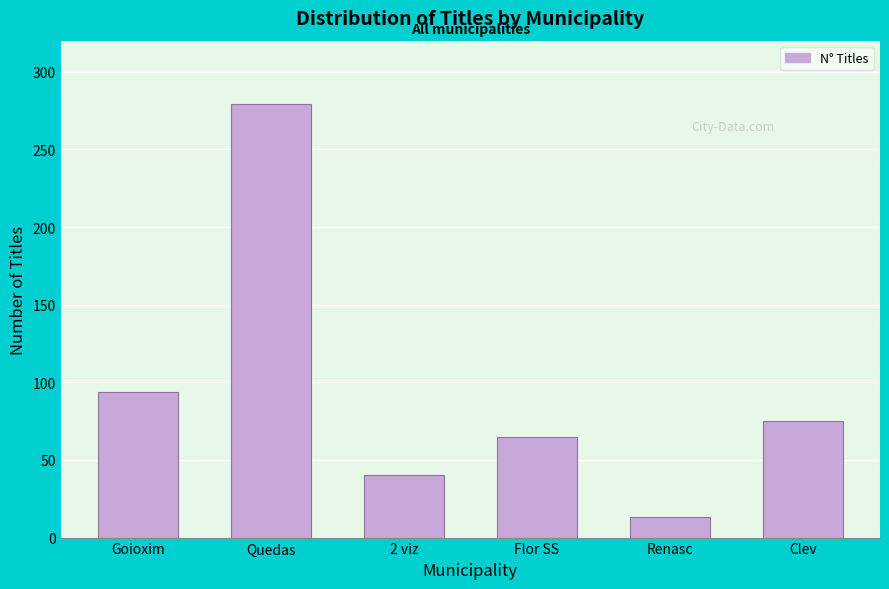

Reading left to right, extract all data points from this chart.

Goioxim=94	Quedas=279	2 viz=40	Flor SS=65	Renasc=13	Clev=75